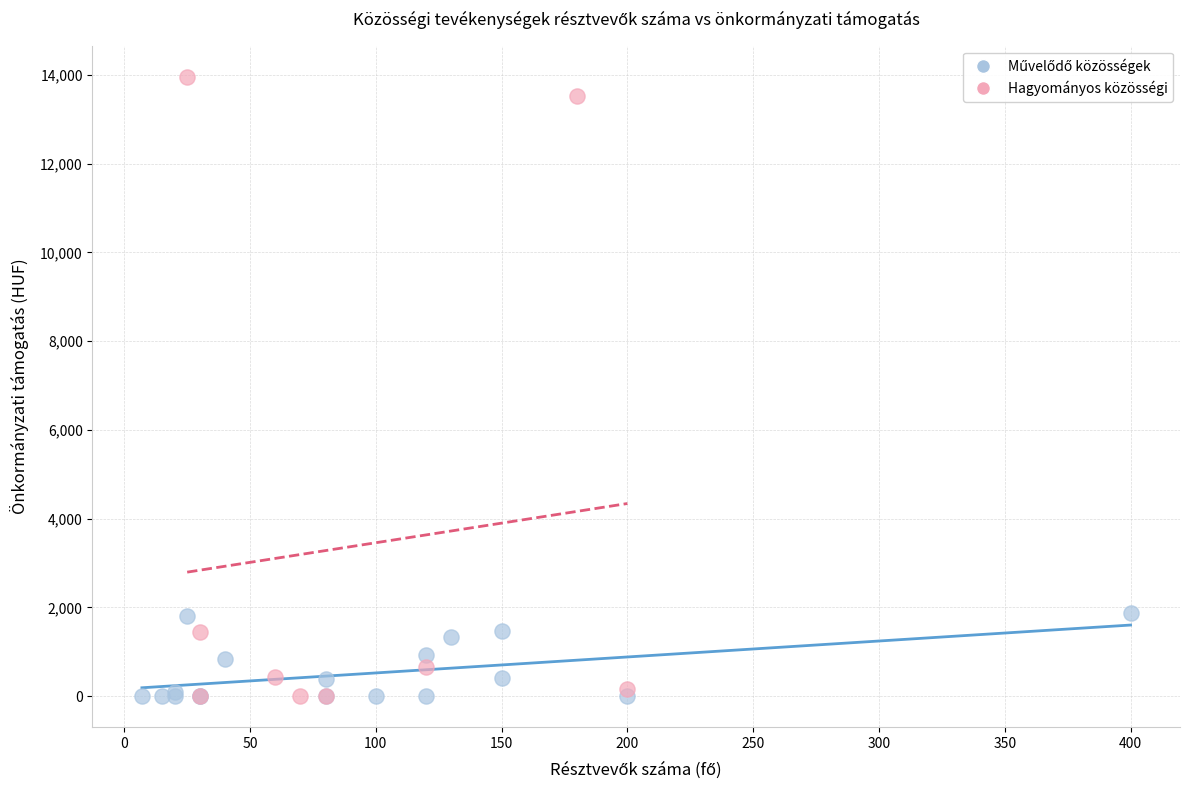

Which series has the widest spread of Y values?

Hagyományos közösségi